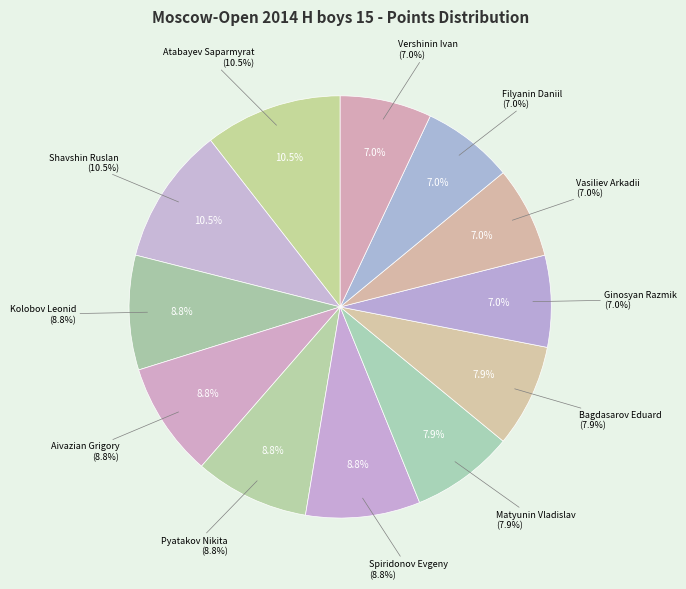

Between Vershinin Ivan and Shavshin Ruslan, which is larger?

Shavshin Ruslan